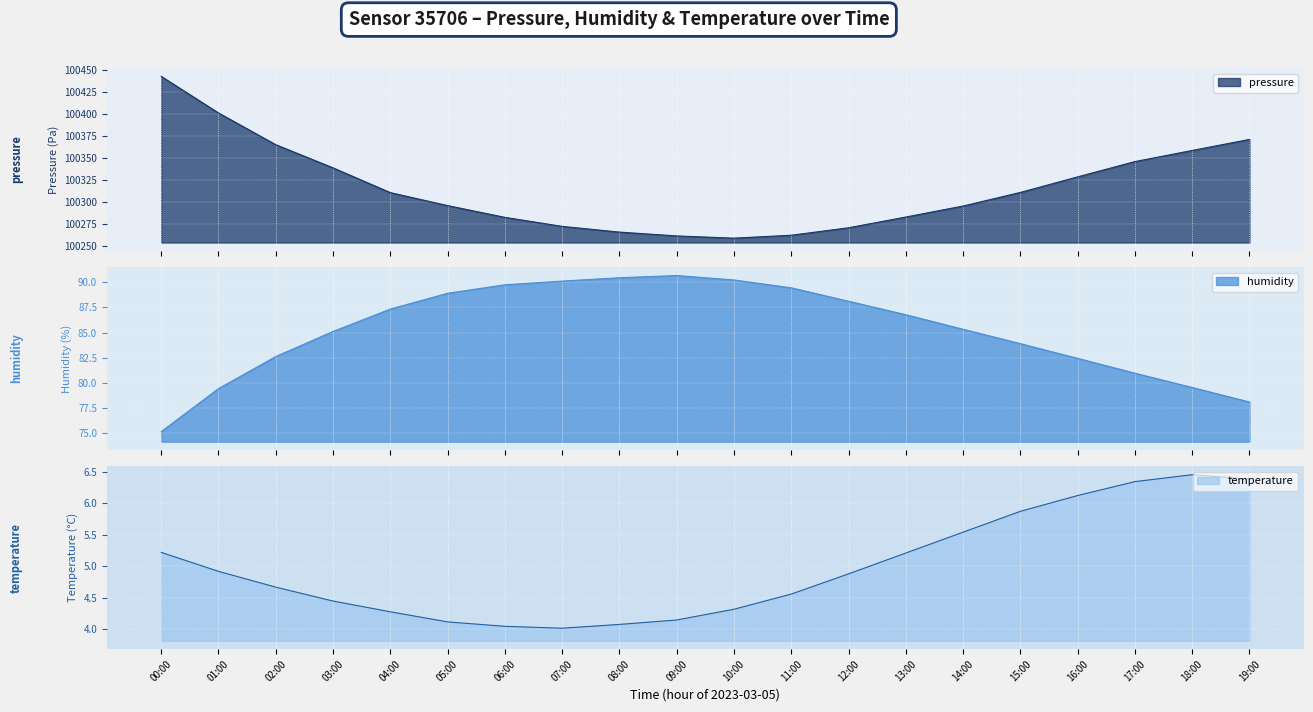

What position from the right is 01:00?

19